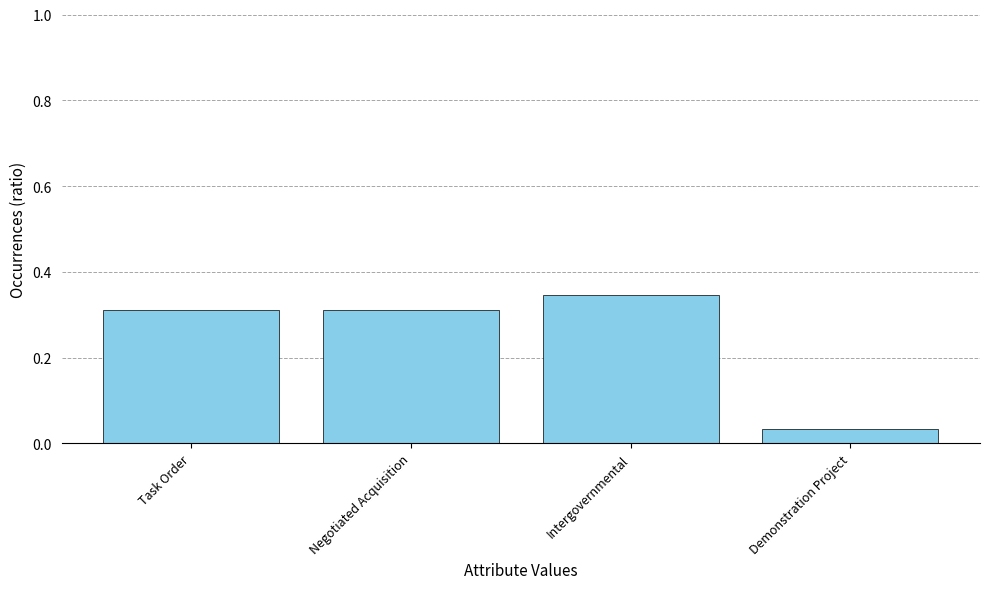

Which label corresponds to the largest value in the chart?

Intergovernmental